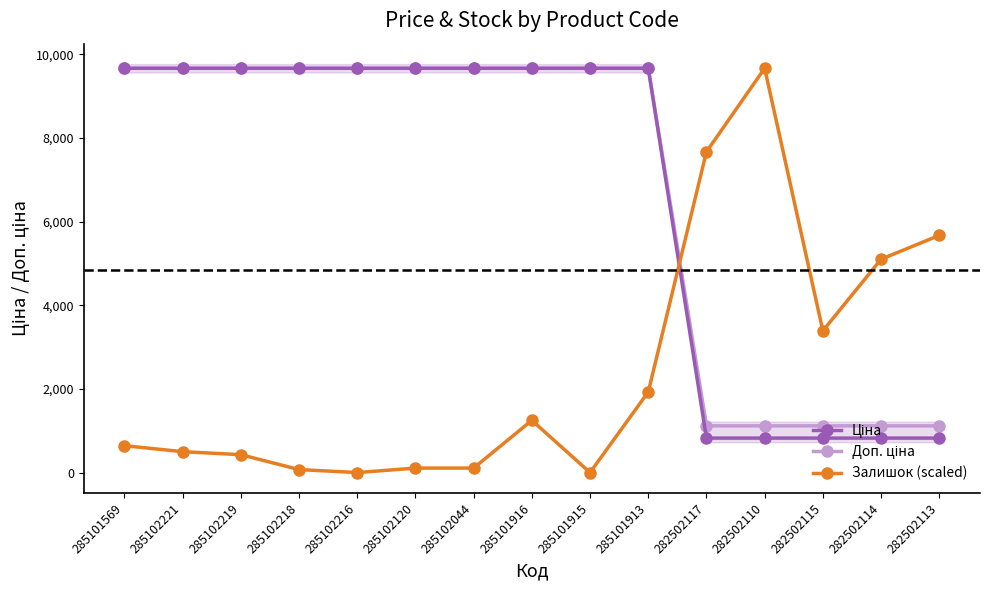

Between 285102219 and 282502115, which series saw the biggest shift?

Ціна